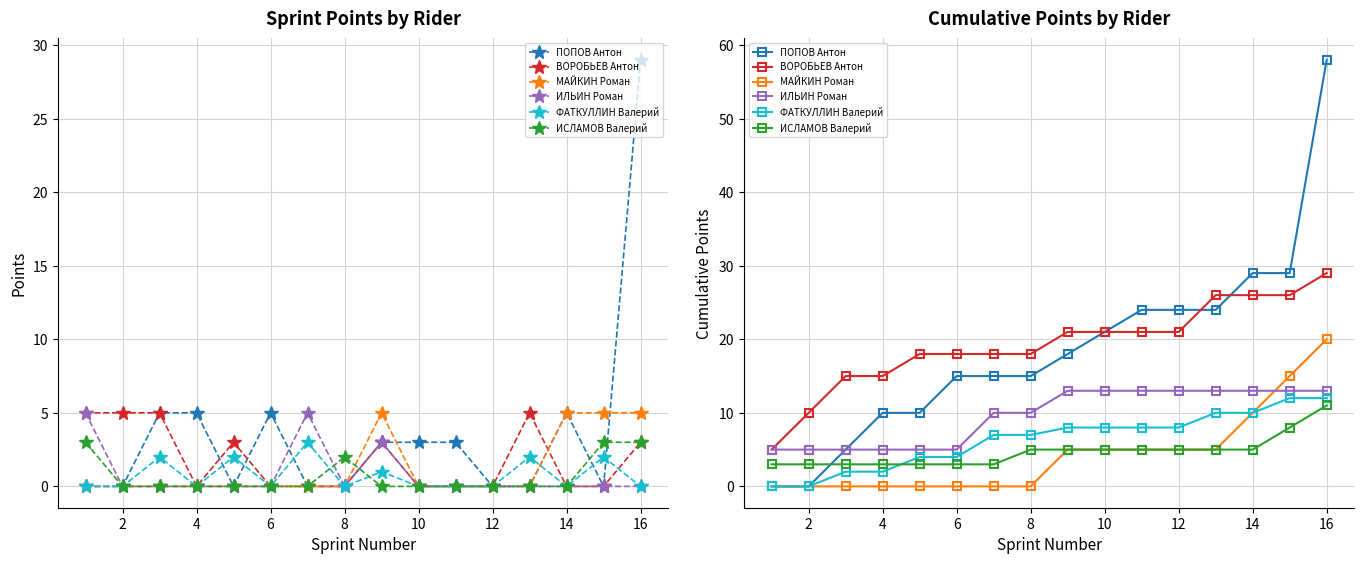

What is the maximum value shown in the chart?

58